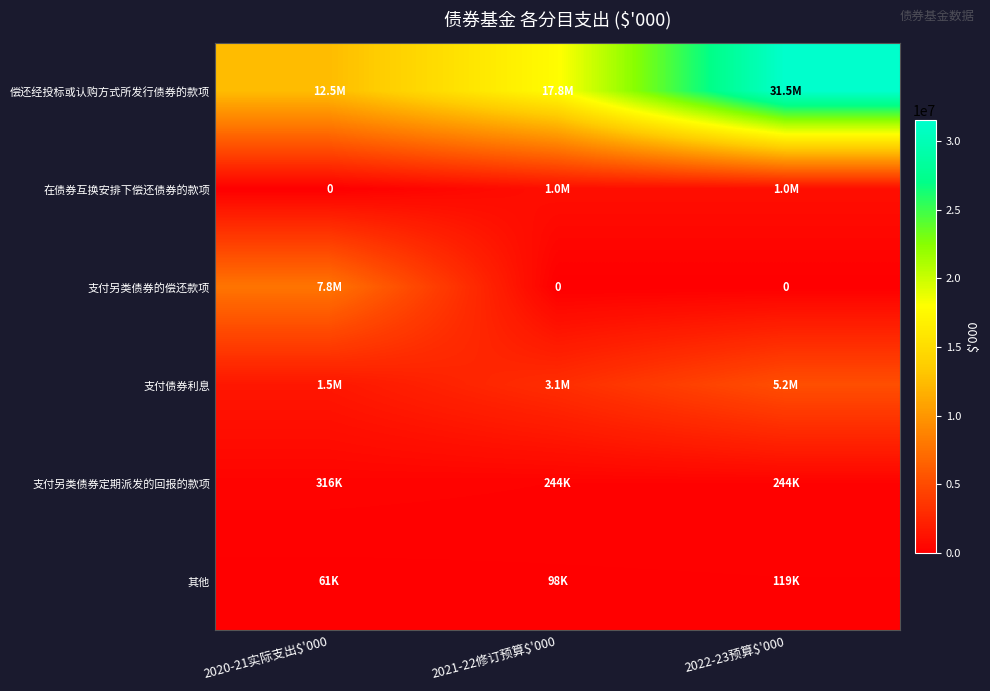

At which label is 偿还经投标或认购方式所发行债券的款项 closest to 21979843?

2021-22修订预算$'000